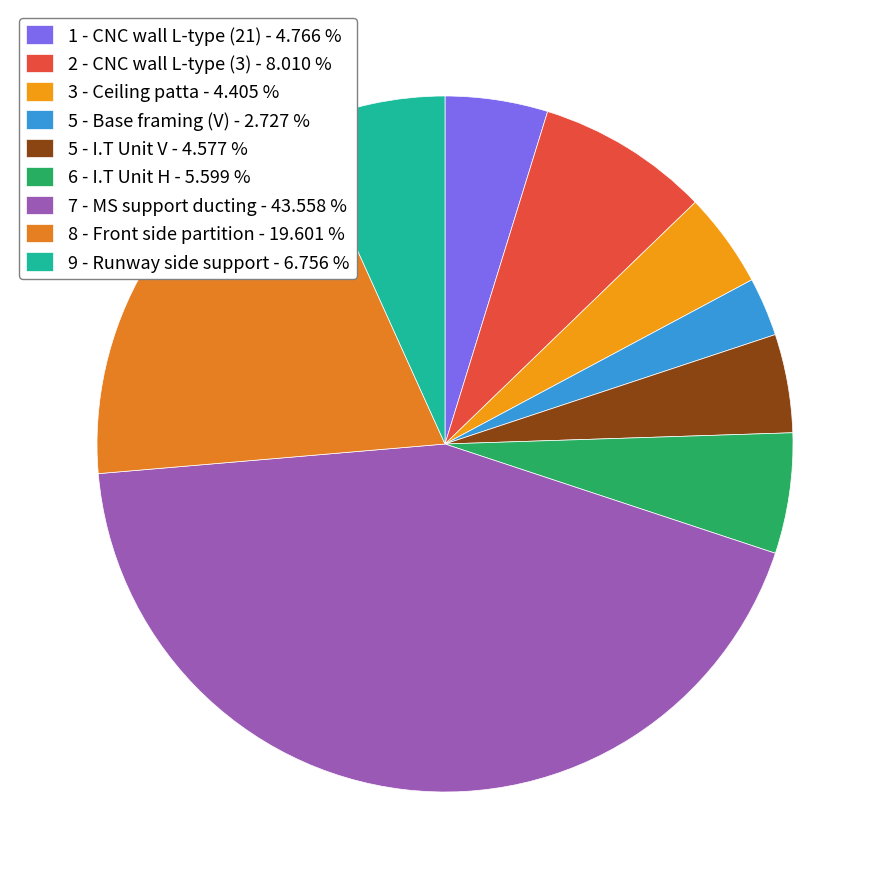

Count the number of slices in the pie.

9